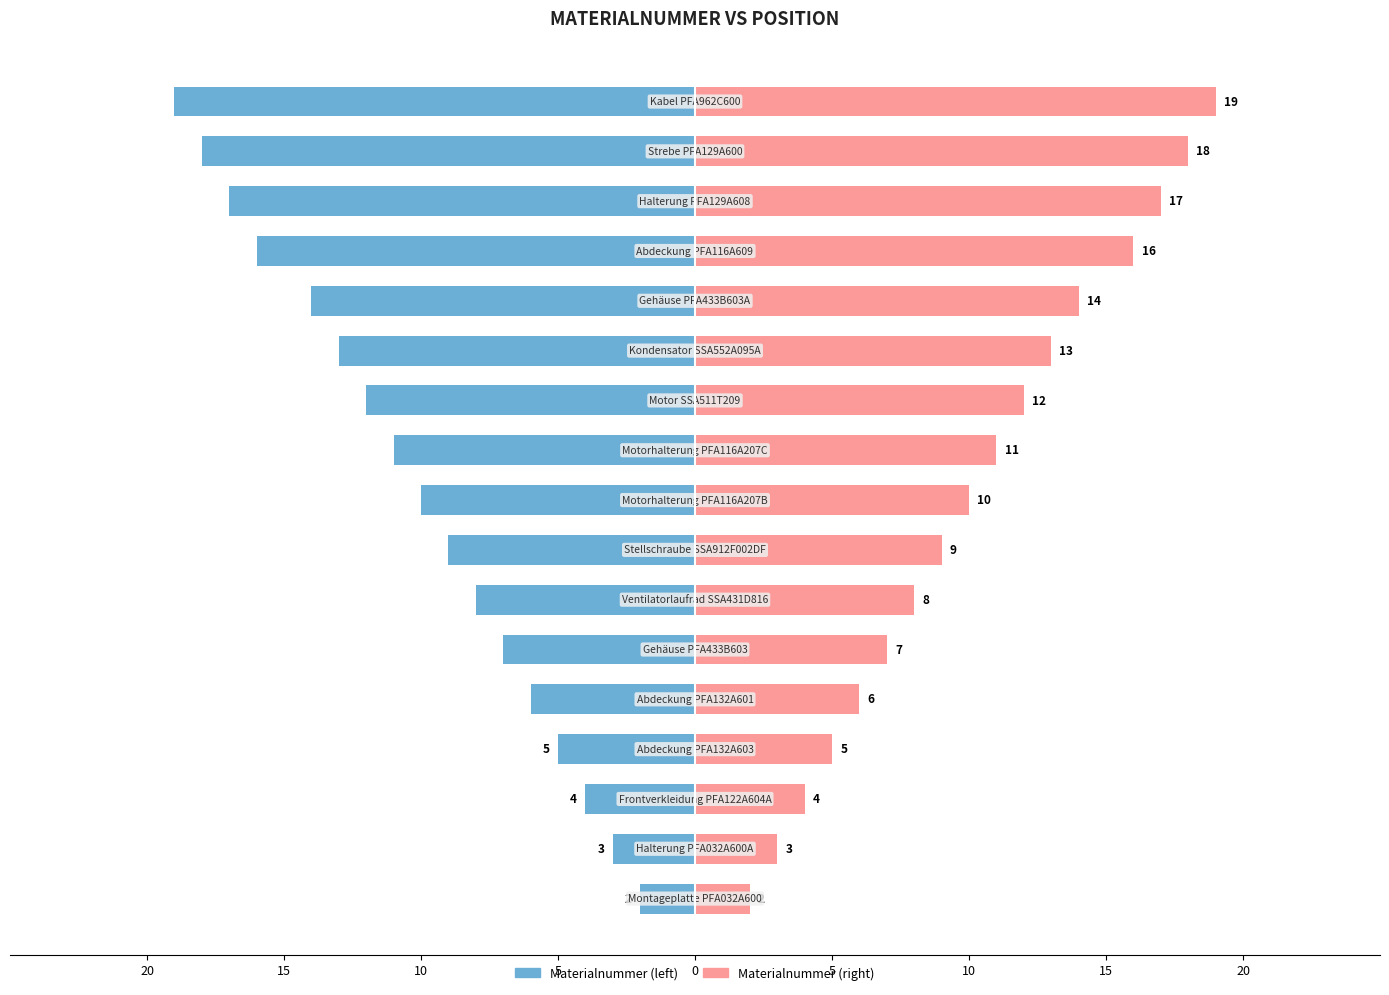

Are the bars grouped side by side (vs. stacked)?

Yes